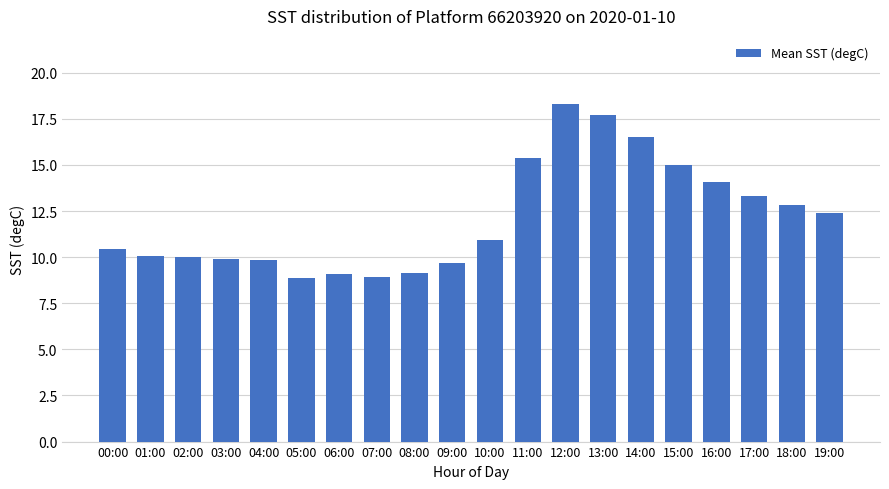

Between 04:00 and 00:00, which is larger?

00:00